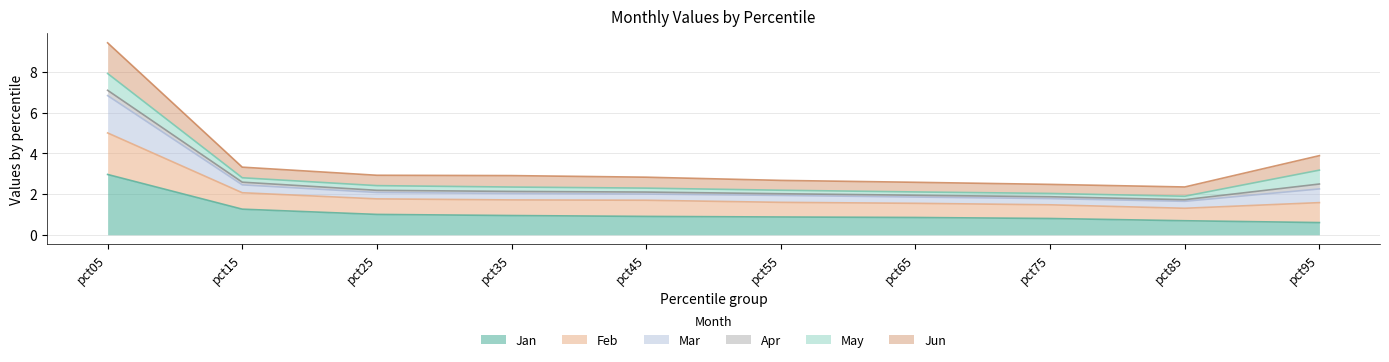

At which category is the sum across all series the highest?

pct05